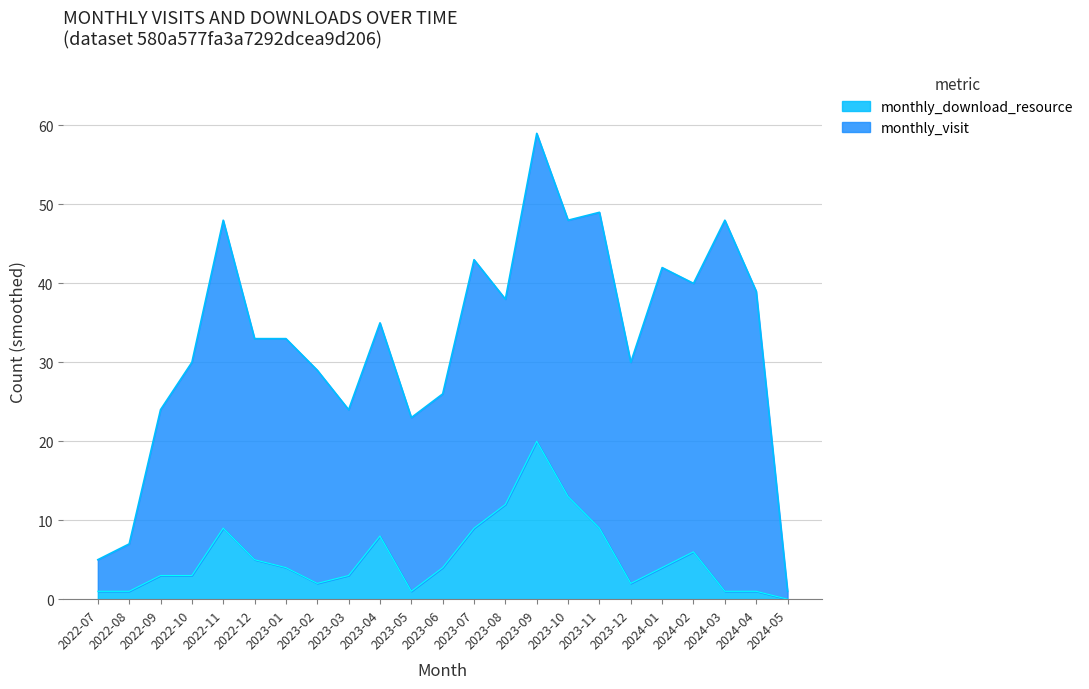

What is the difference between the second highest and second lowest values?

12